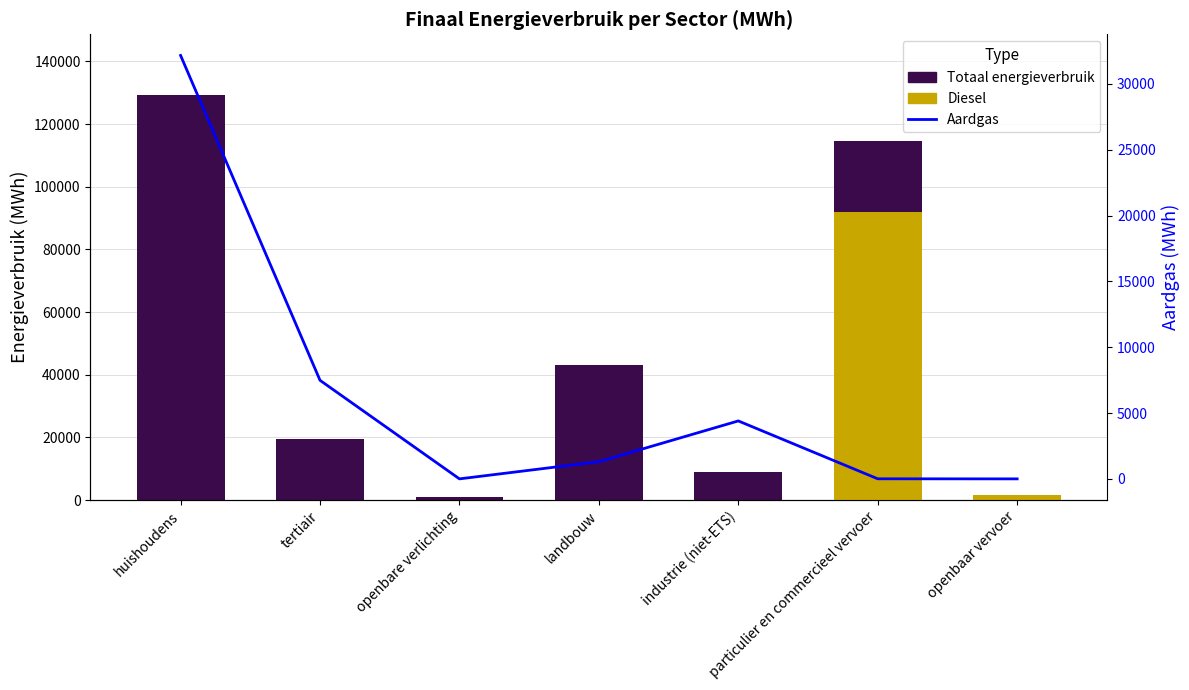

What is the label of the 3rd bar from the left?

openbare verlichting